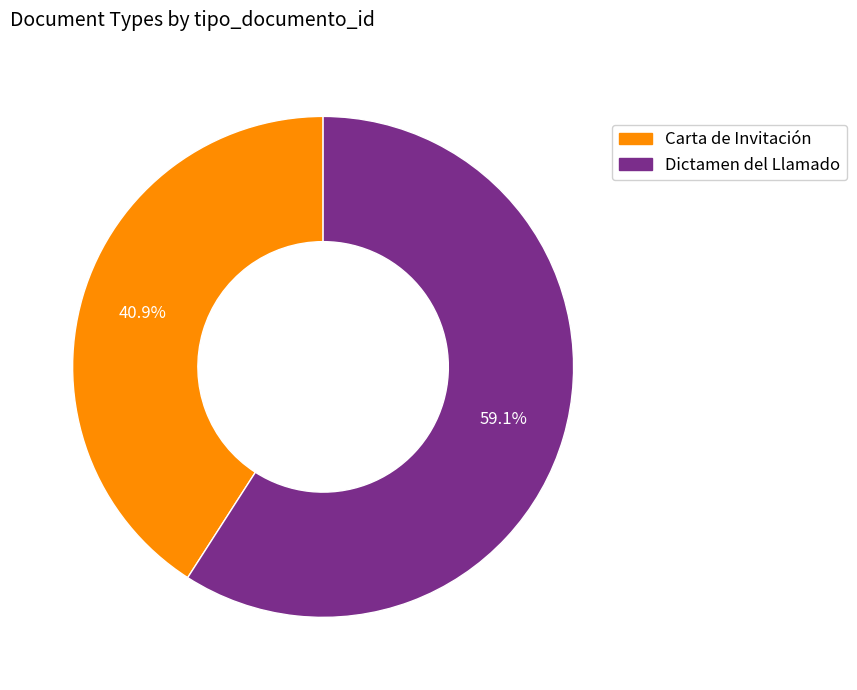

To the nearest percent, what percentage of the pie is Dictamen del Llamado?

59%